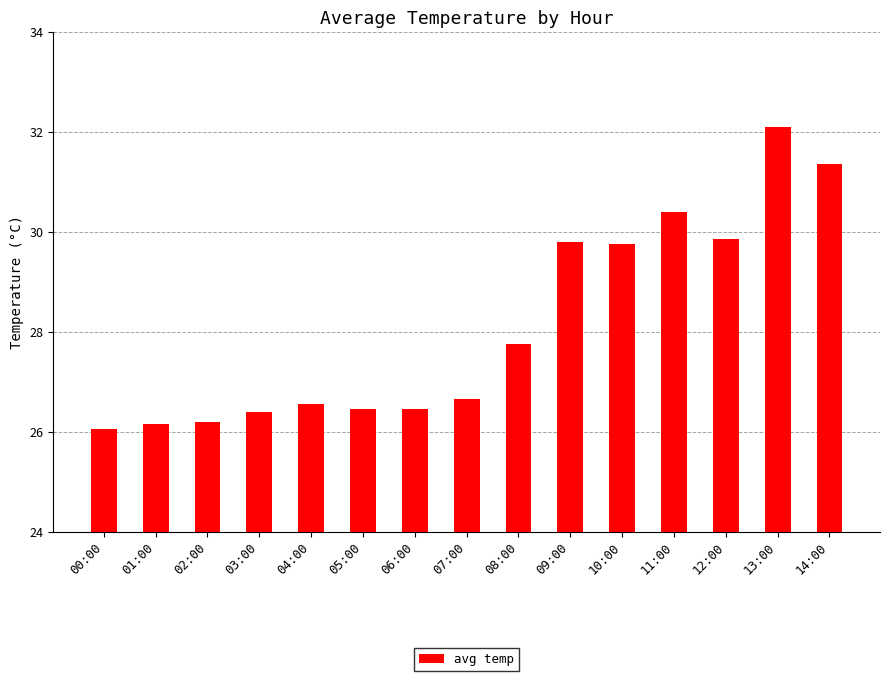

How many bars are there in total?

15